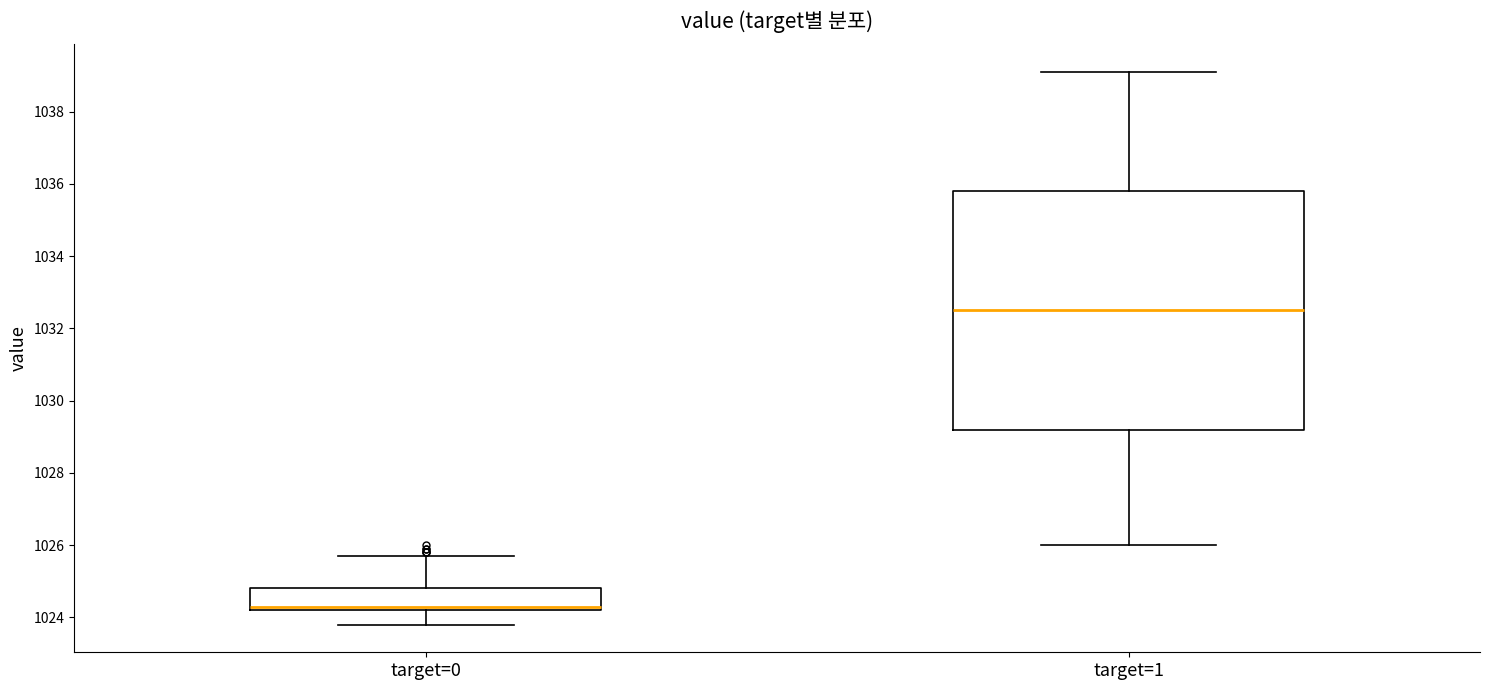

Which box is the tallest, from its lower edge to its upper edge?

target=1